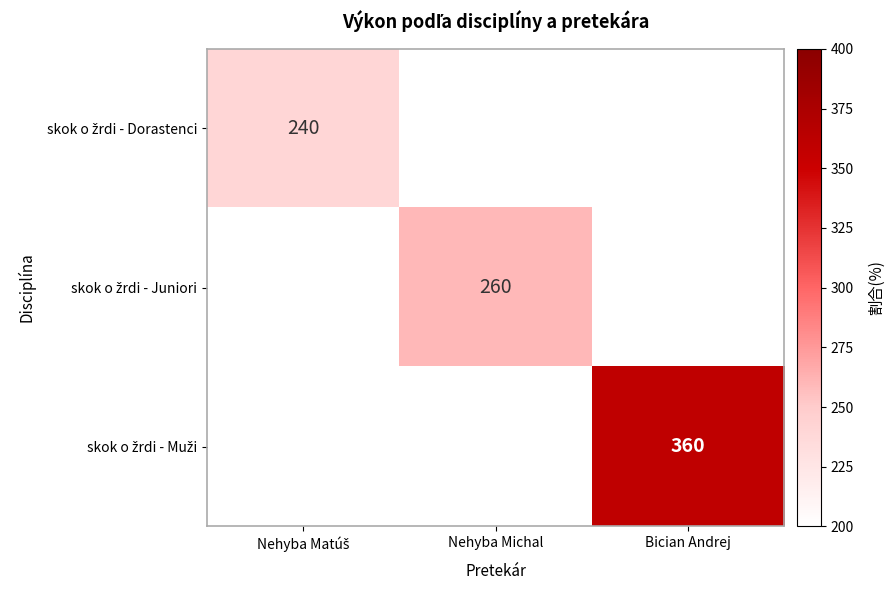

At which category does the chart reach its minimum across all series?

Nehyba Matúš